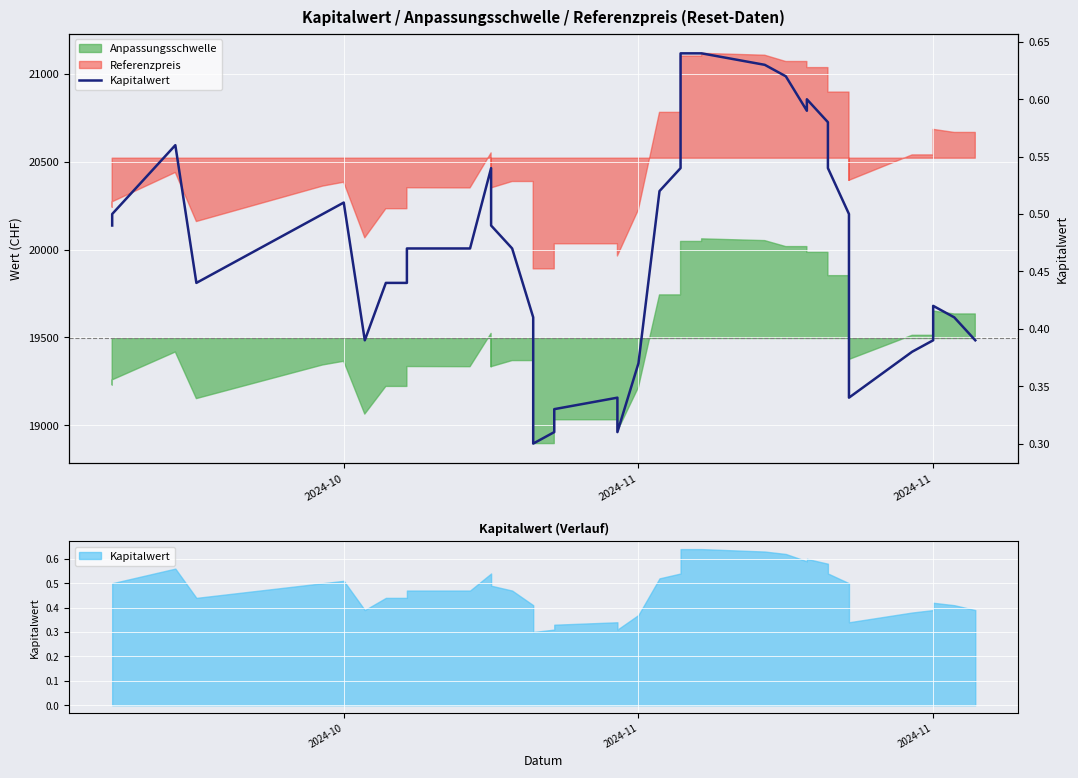

Reading left to right, list all the values displayed in this chart.

0.5	0.5	0.6	0.4	0.5	0.5	0.4	0.4	0.4	0.5	0.5	0.5	0.5	0.5	0.4	0.3	0.3	0.3	0.3	0.3	0.4	0.5	0.5	0.6	0.6	0.6	0.6	0.6	0.6	0.6	0.6	0.5	0.5	0.3	0.4	0.4	0.4	0.4	0.4